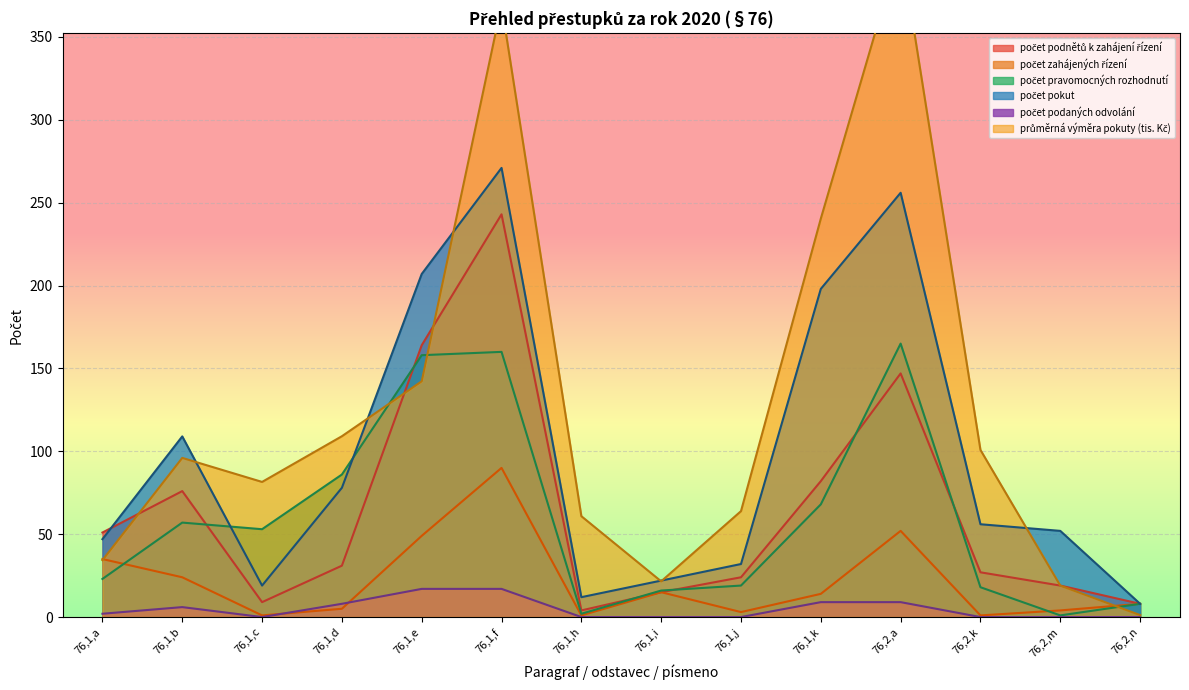

What is the label of the 1st point from the right?

76,2,n